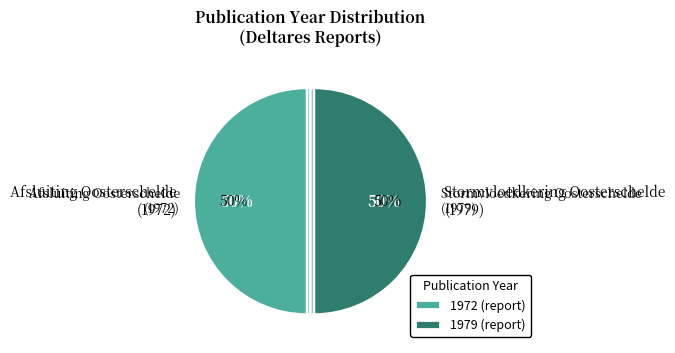

Which slice is the largest?

Stormvloedkering Oosterschelde
(1979)